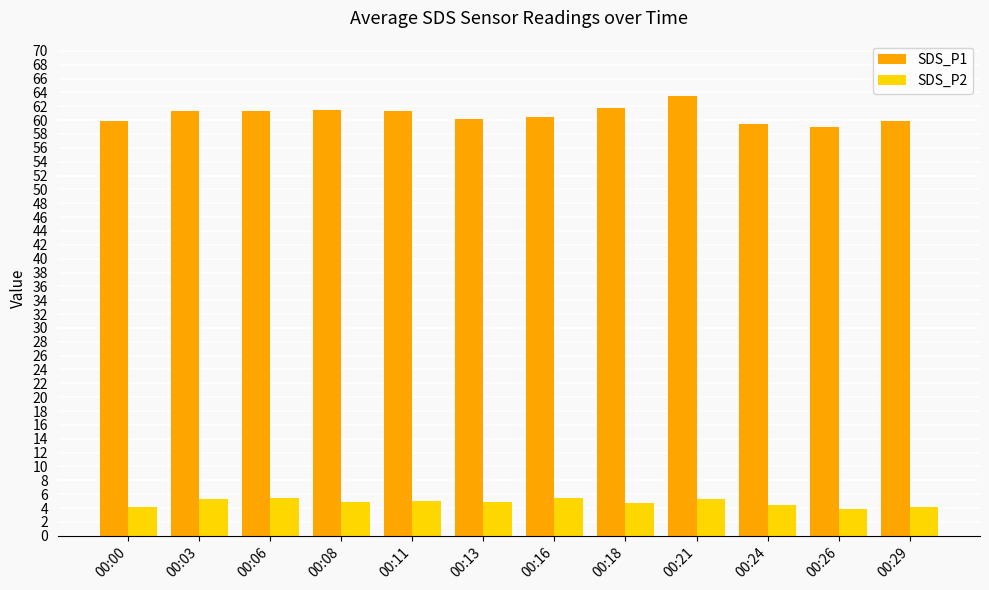

What is the difference between the maximum and second lowest values in the SDS_P1 series?

4.0